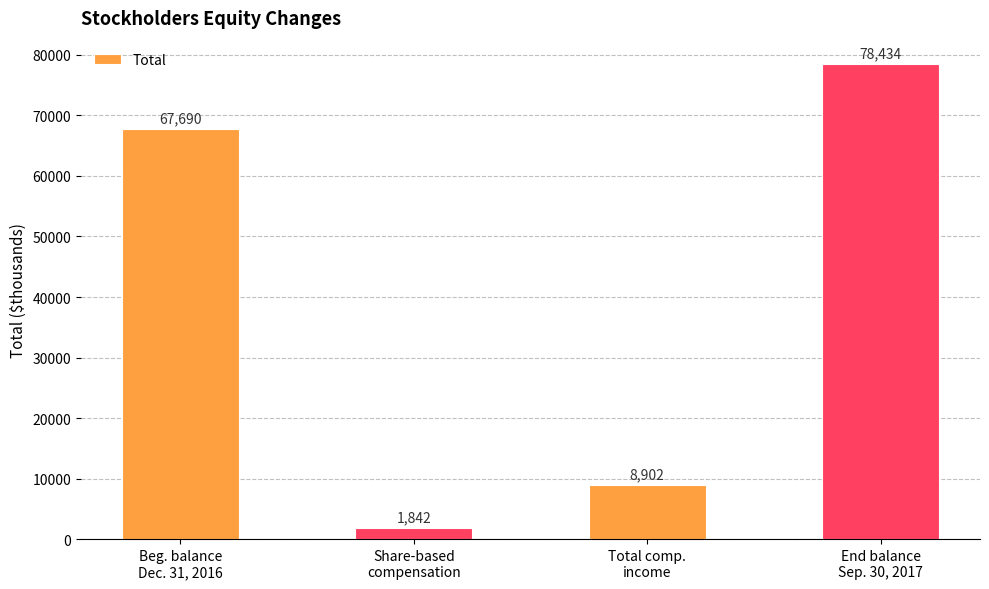

List the labels in order of value, largest first.

End balance
Sep. 30, 2017, Beg. balance
Dec. 31, 2016, Total comp.
income, Share-based
compensation